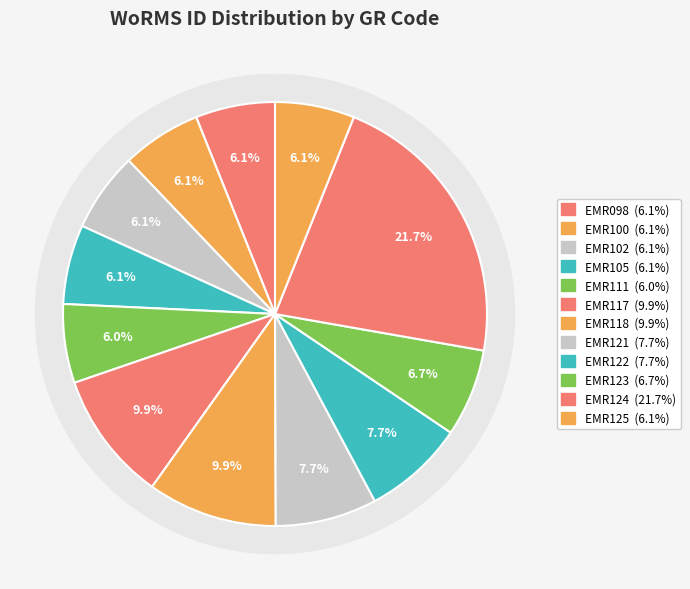

How much of the chart is everything except EMR102?

93.9%